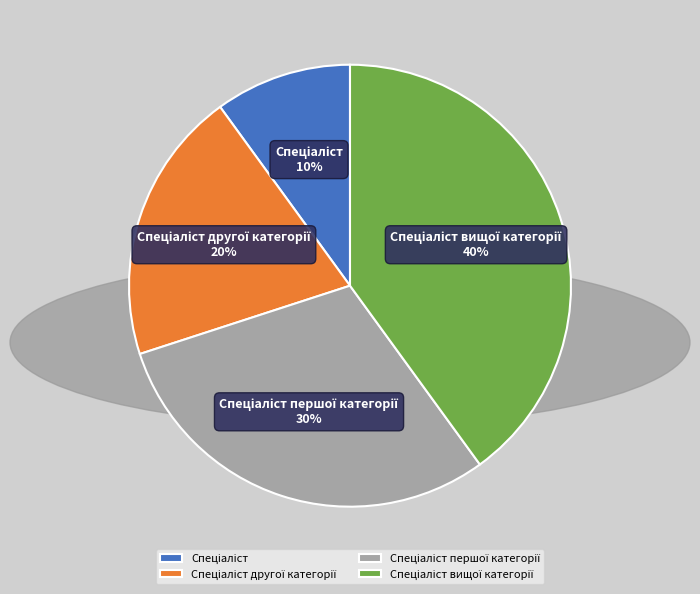

Is there a majority slice in this chart?

No